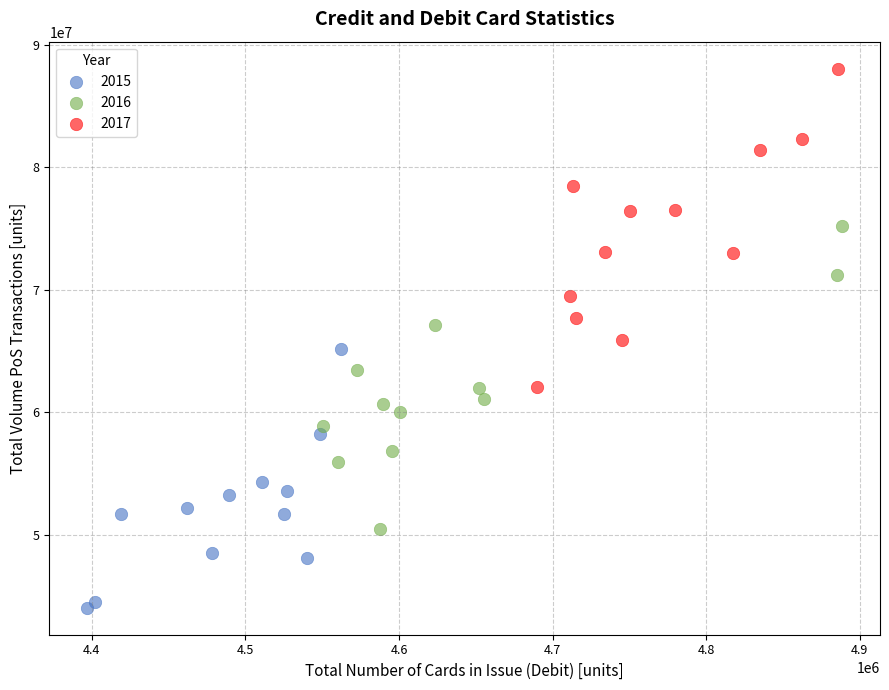

Which series has the widest spread of Y values?

2017